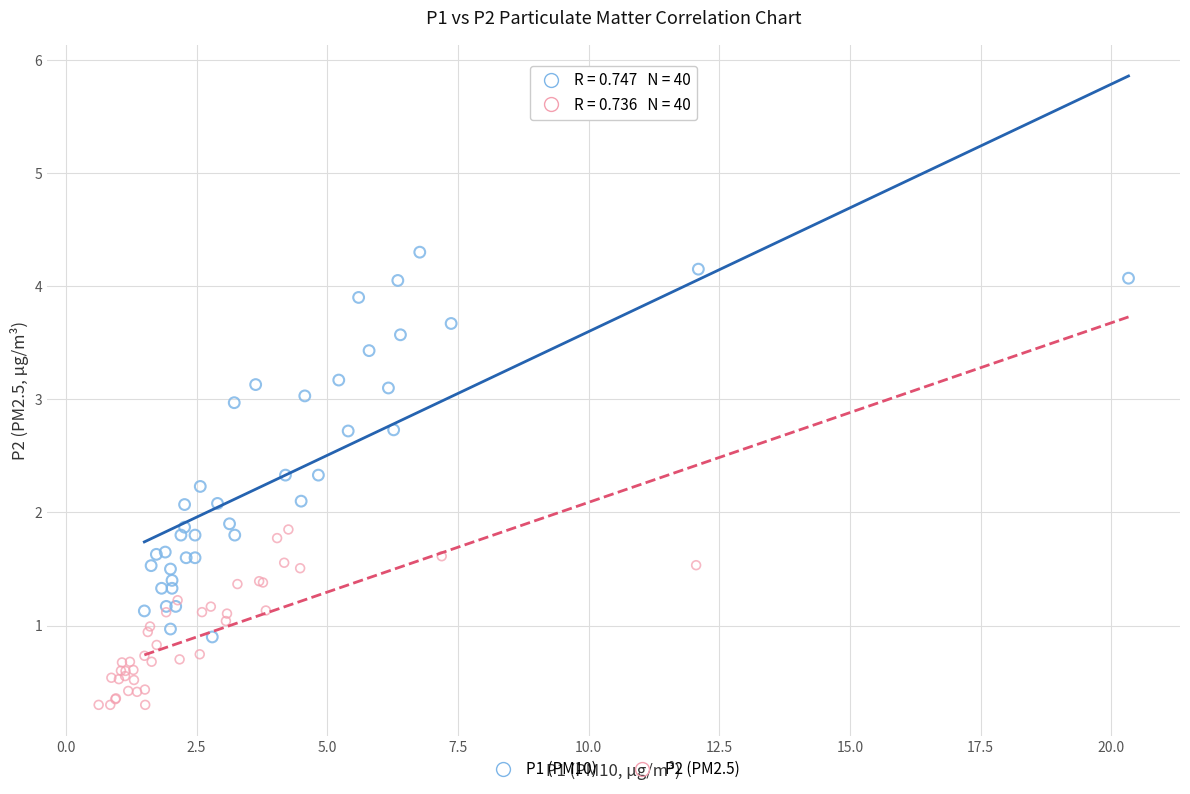

What are all the series names shown in the legend?

P1 (PM10), P2 (PM2.5)